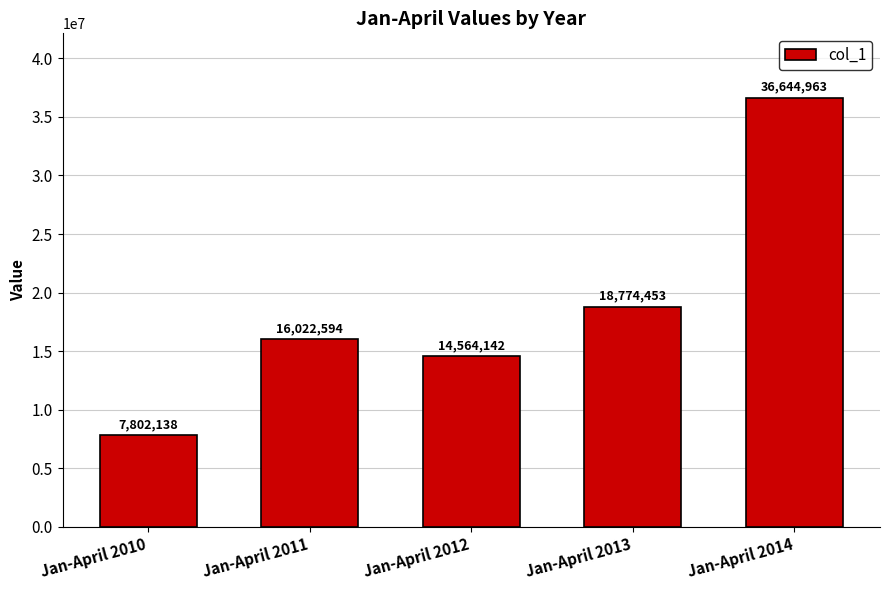

What is the value of the 1st bar from the left?

7802138